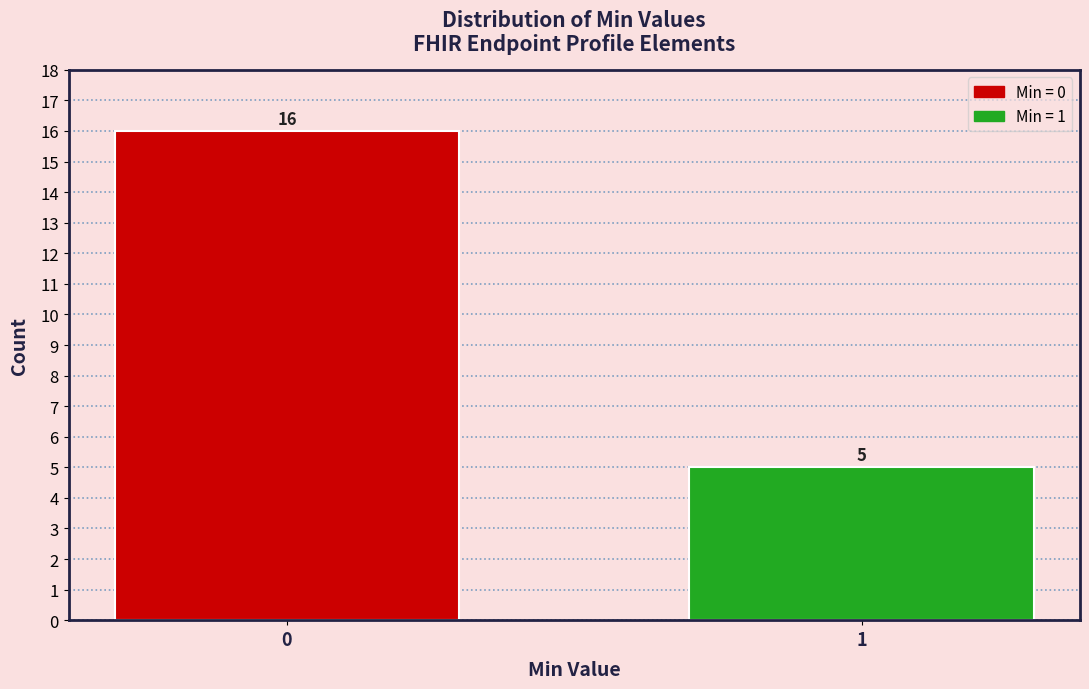

Reading left to right, transcribe all the data shown in this chart.

16	5